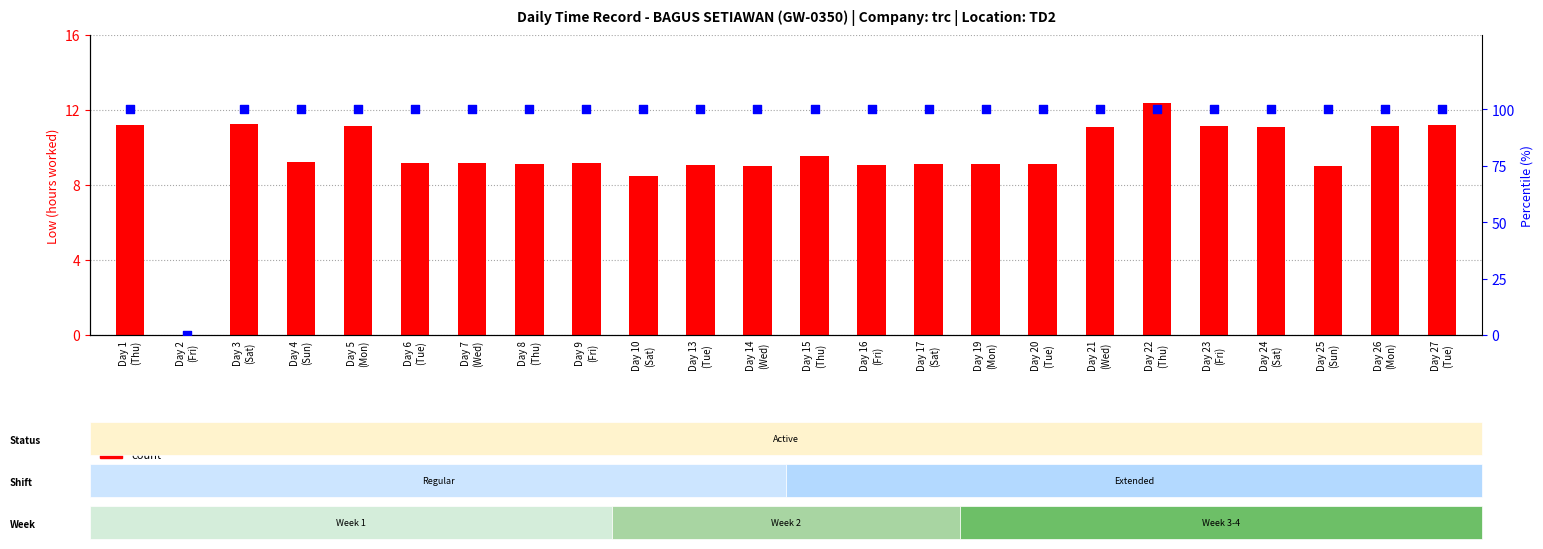

At how many categories does at least one series exceed 9?

23